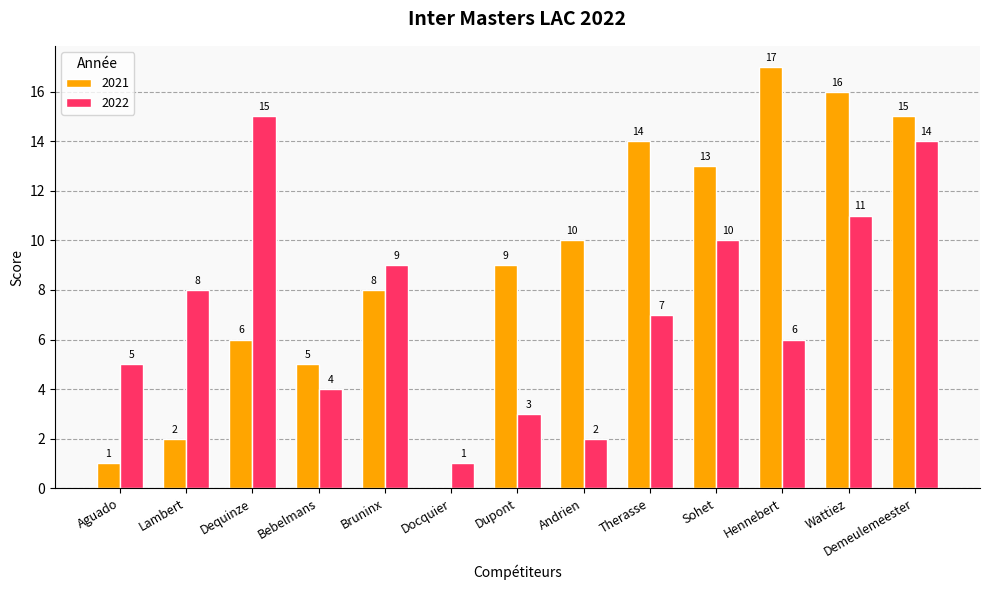

What is the maximum value for 2021?

17